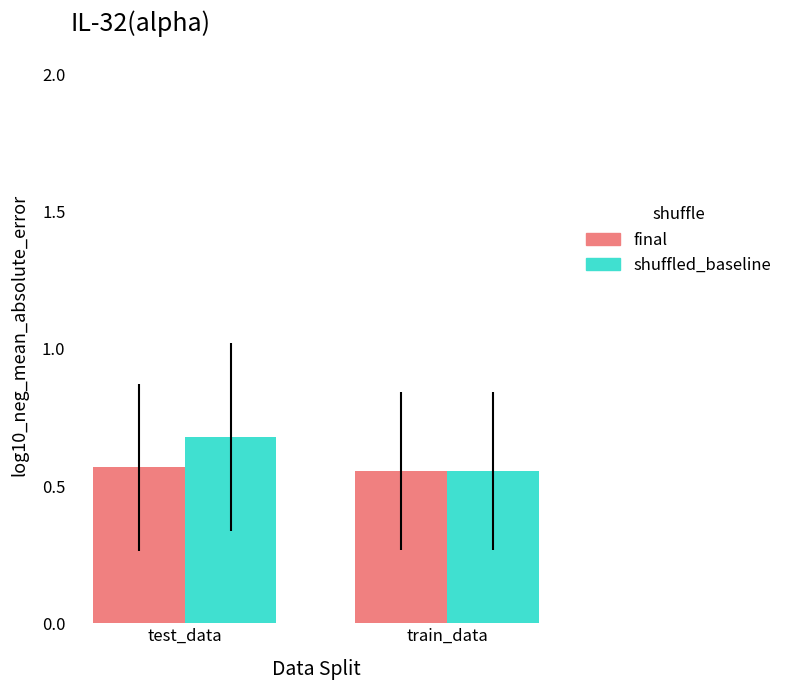

Where is shuffled_baseline nearest to the value 0?

train_data